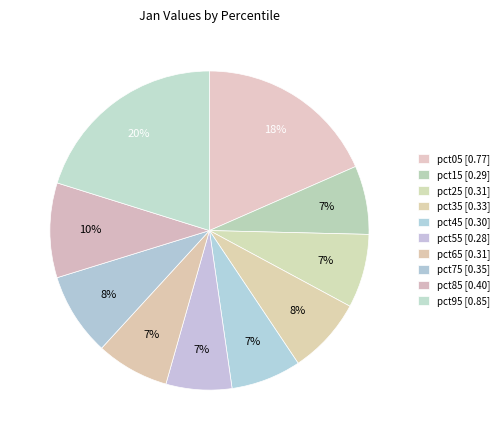

Which category has the smallest portion of the pie?

pct55